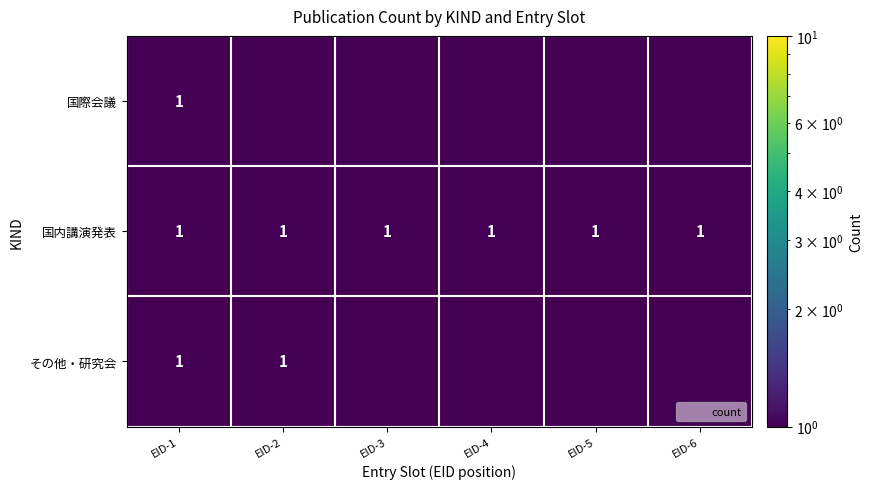

Which series changed the most between EID-1 and EID-2?

国際会議